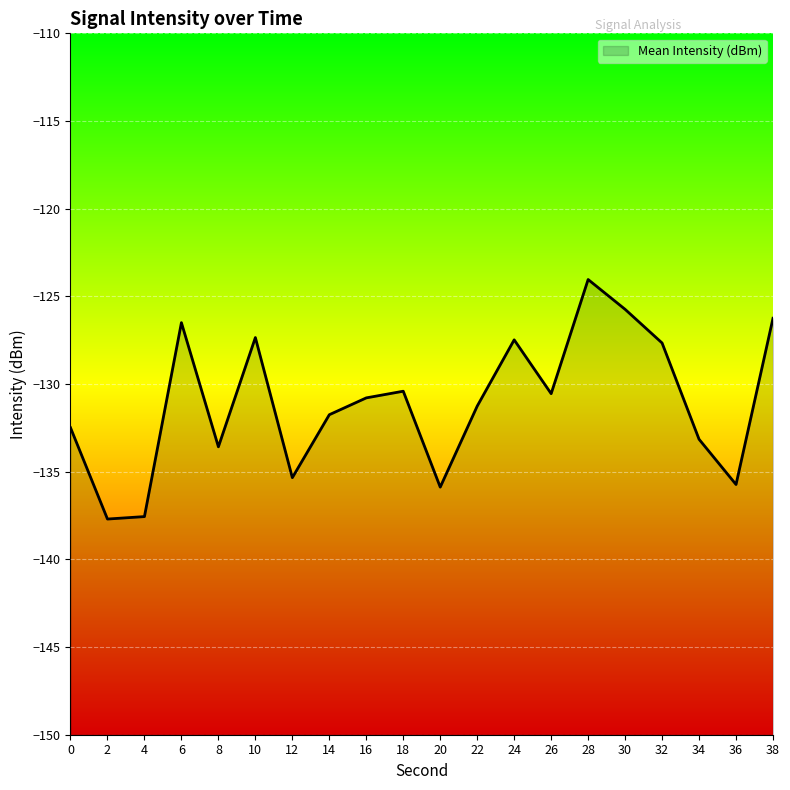

The chart shows a value of -184.3 at 12. True or false?

False